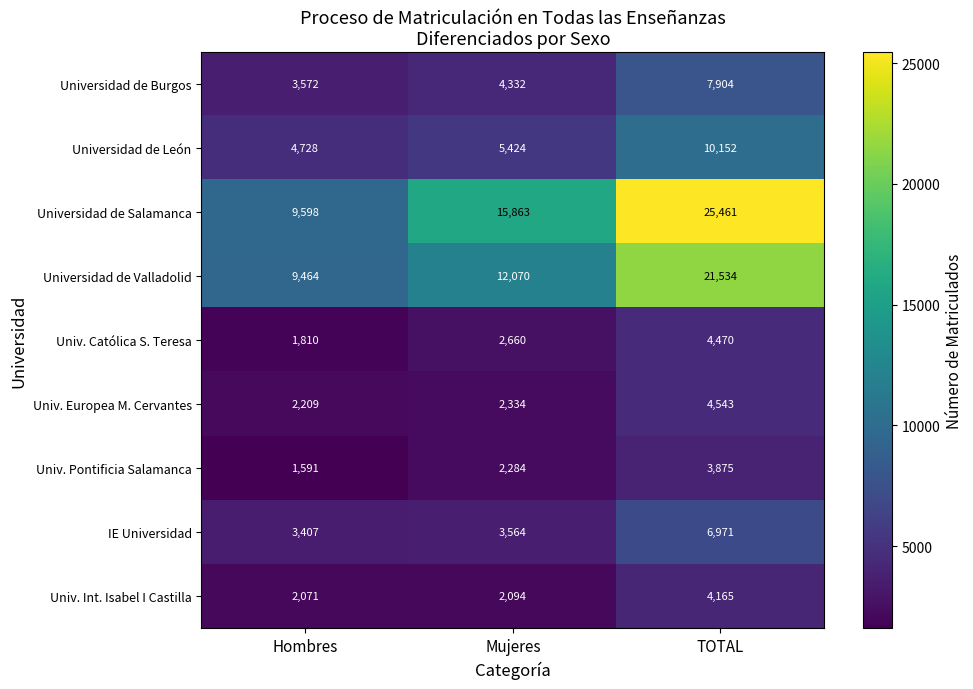

What is the difference between the maximum and second lowest values in the Universidad de León series?

4728